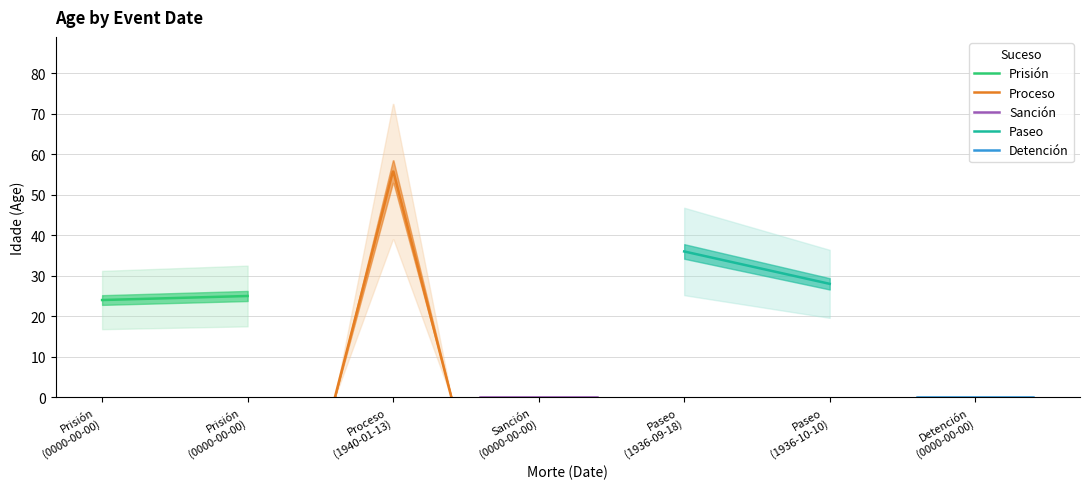

What is the label of the 5th point from the right?

1940-01-13